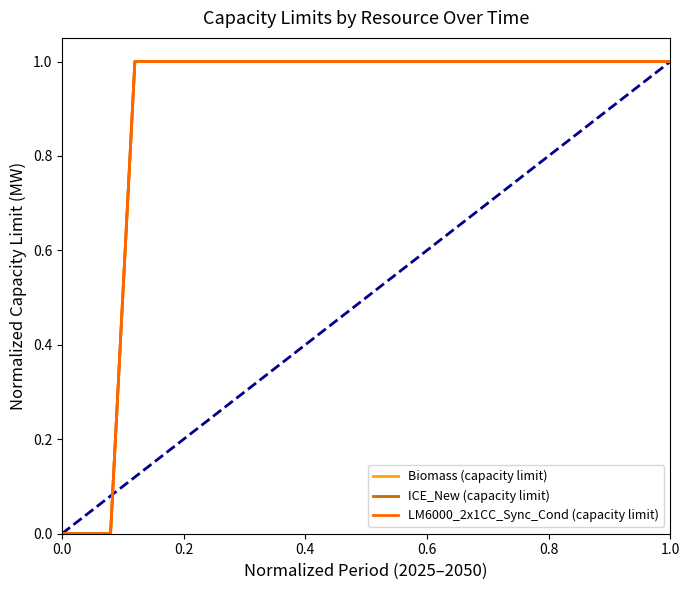

Does the chart have visible grid lines?

No